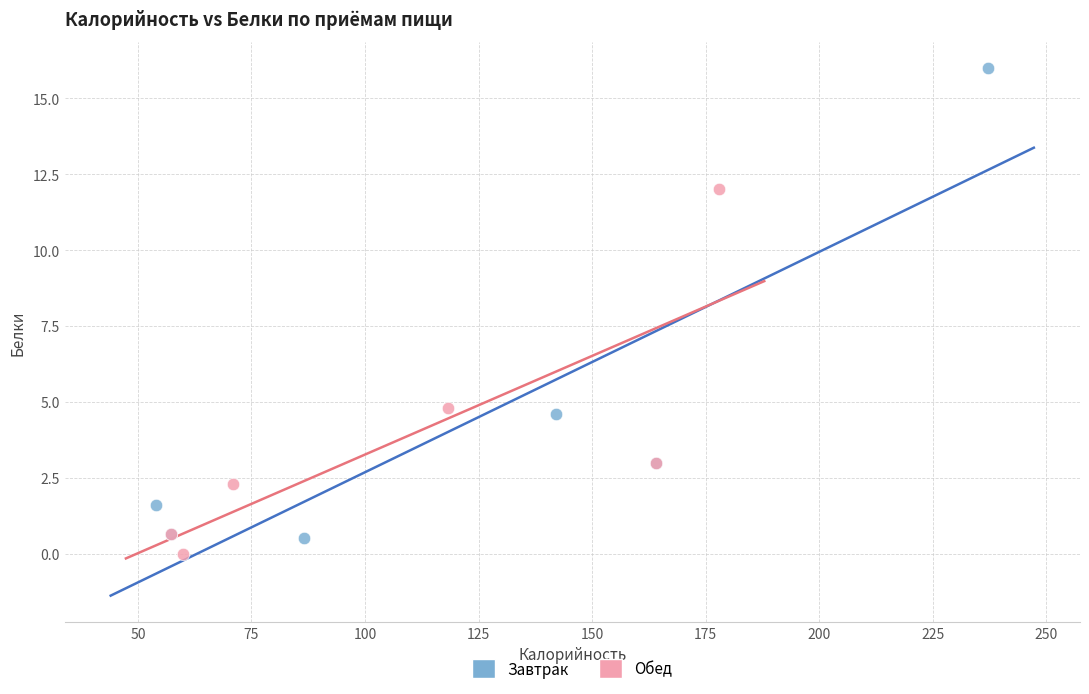

What are all the series names shown in the legend?

Завтрак, Обед